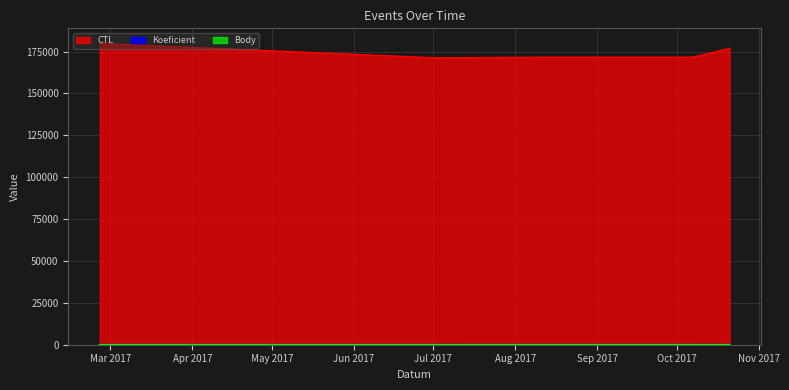

What is the spread (max minus min) of values at 2017-10-07?

171714.0